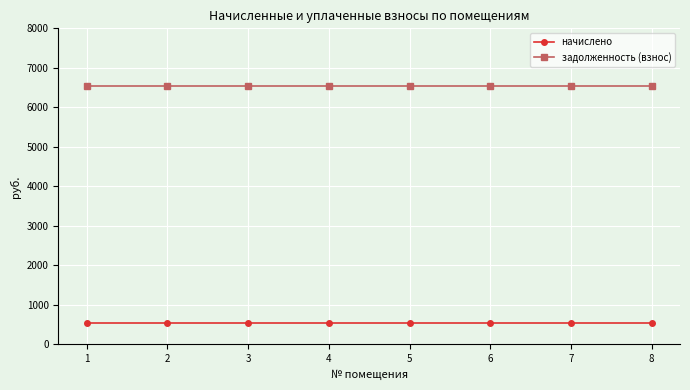

How many series are shown in this chart?

2